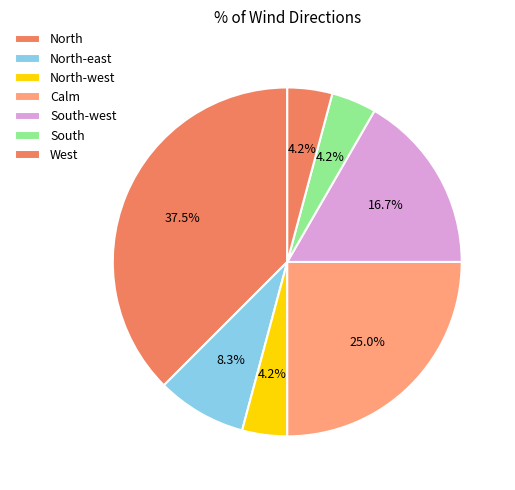

Count the number of slices in the pie.

7